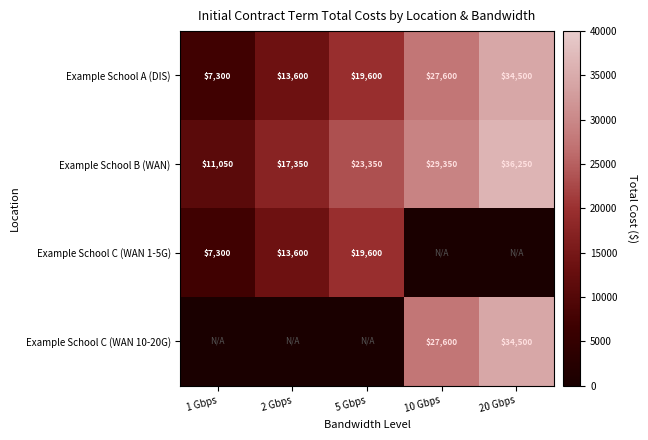

How many data points in Example School B (WAN) are less than 23350?

2